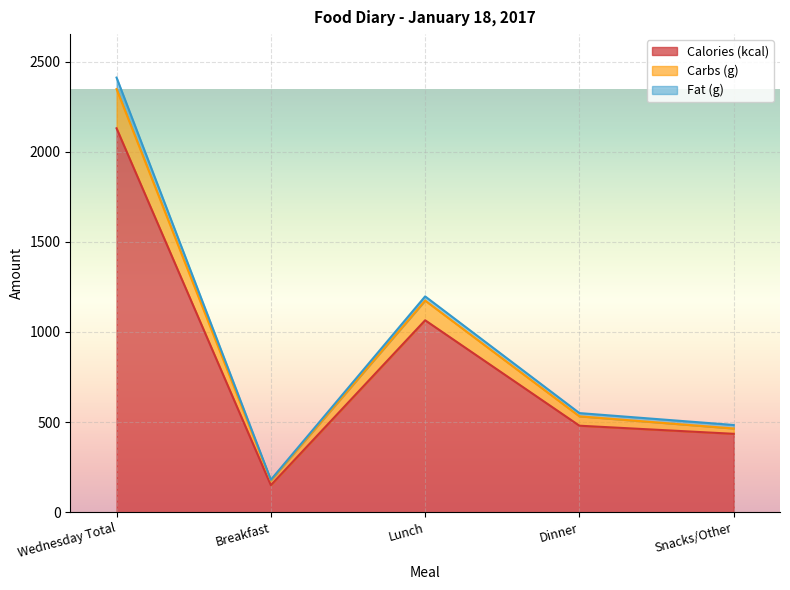

Where is Calories (kcal) nearest to the value 1140?

Lunch